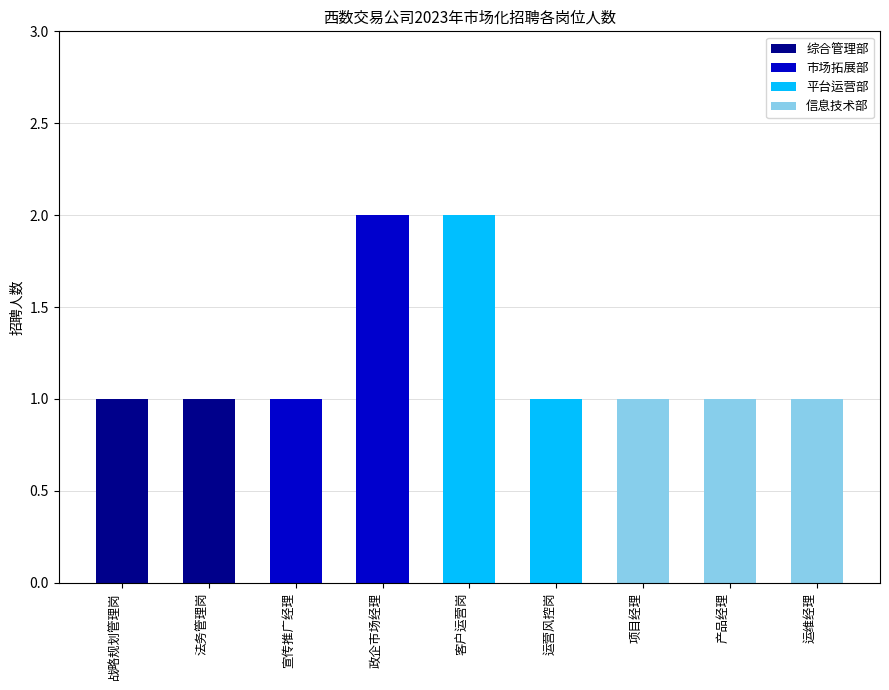

What is the ratio of the value at 运营风控岗 to the value at 法务管理岗?

1.0